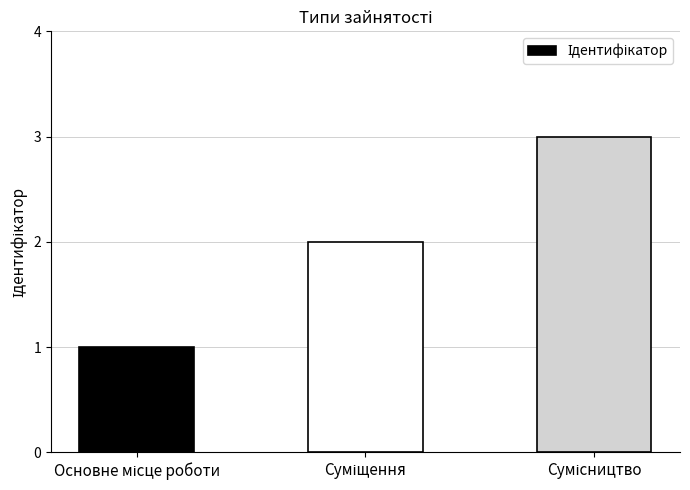

What is the sum of all values?

6